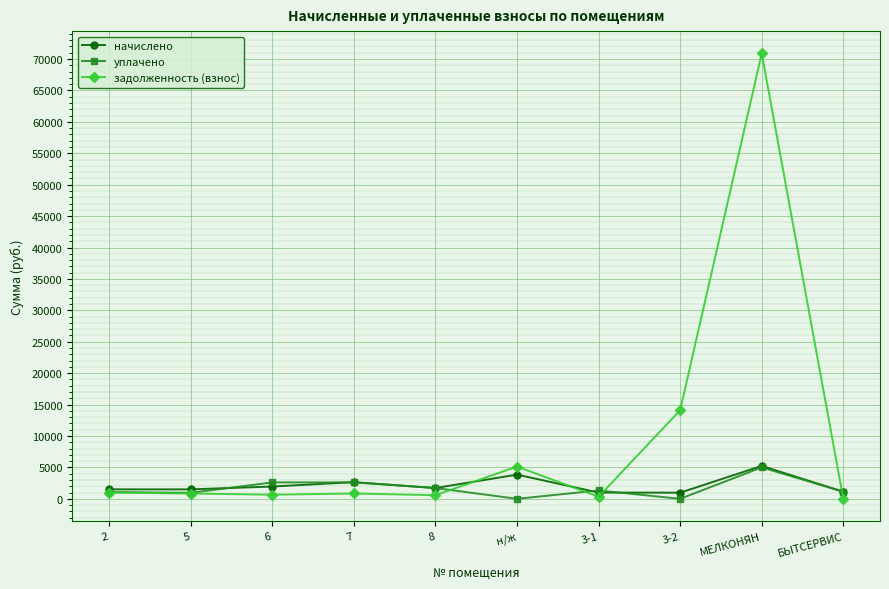

Count the number of data series in this chart.

3